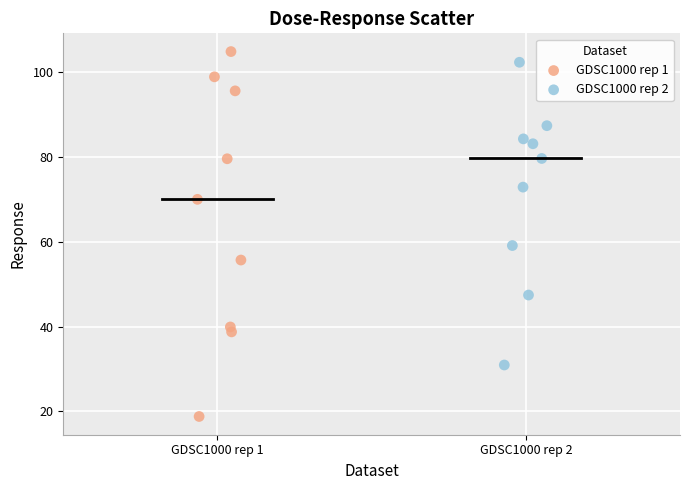

Which series has the largest Y range (max minus min)?

GDSC1000 rep 1